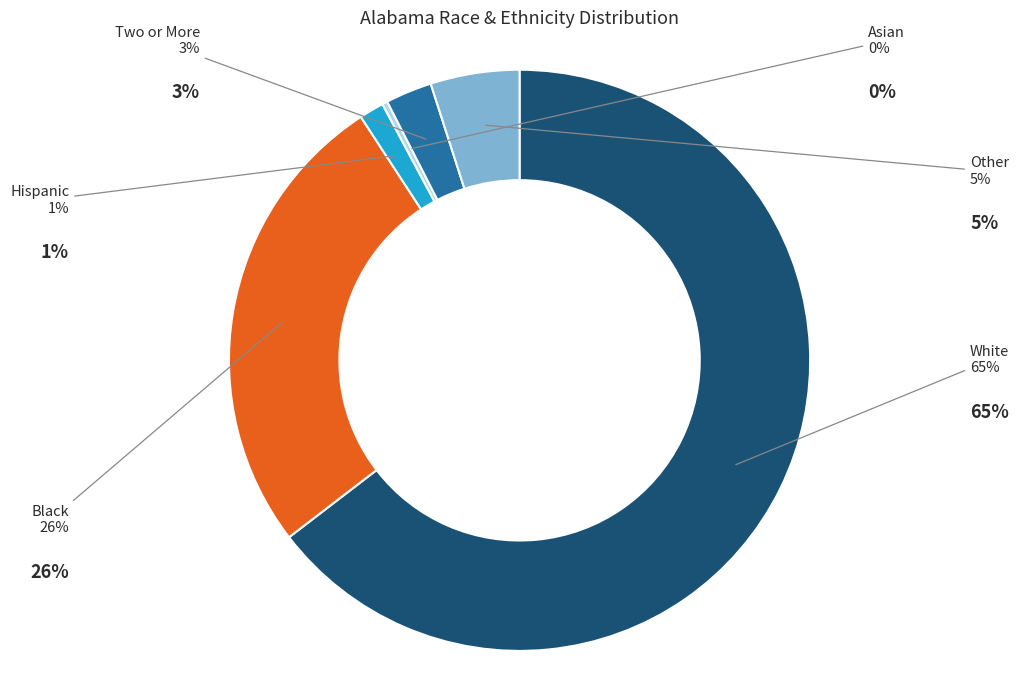

To the nearest percent, what is the average slice percentage?

17%